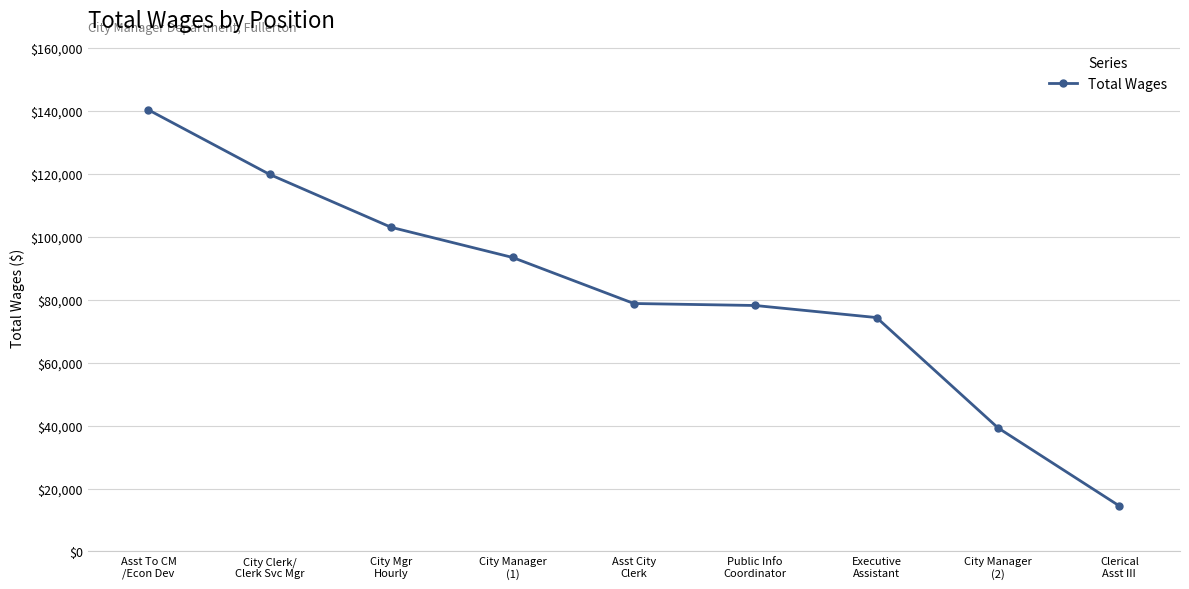

What is the label of the 6th point from the left?

Public Info
Coordinator